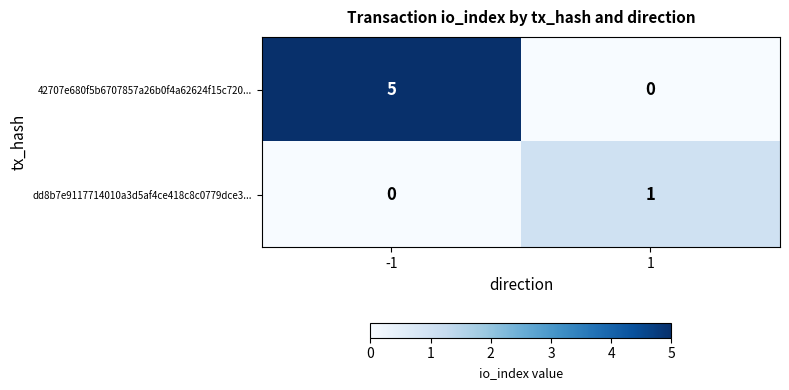

What value does the 42707e680f5b6707857a26b0f4a62624f15c720... series have at -1?

5